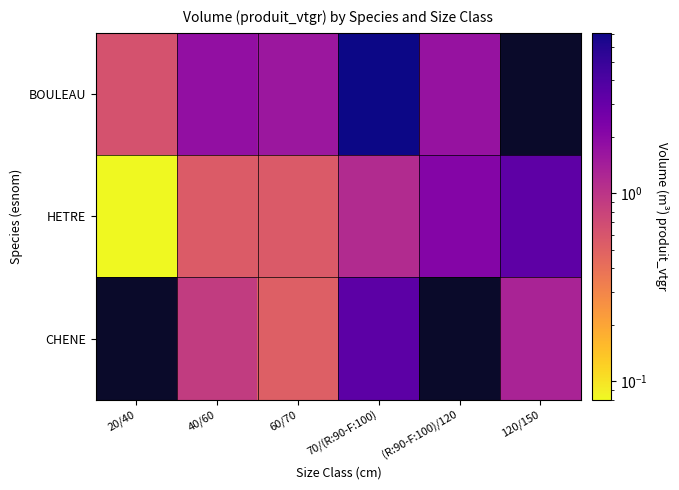

At how many categories does at least one series exceed 6?

1